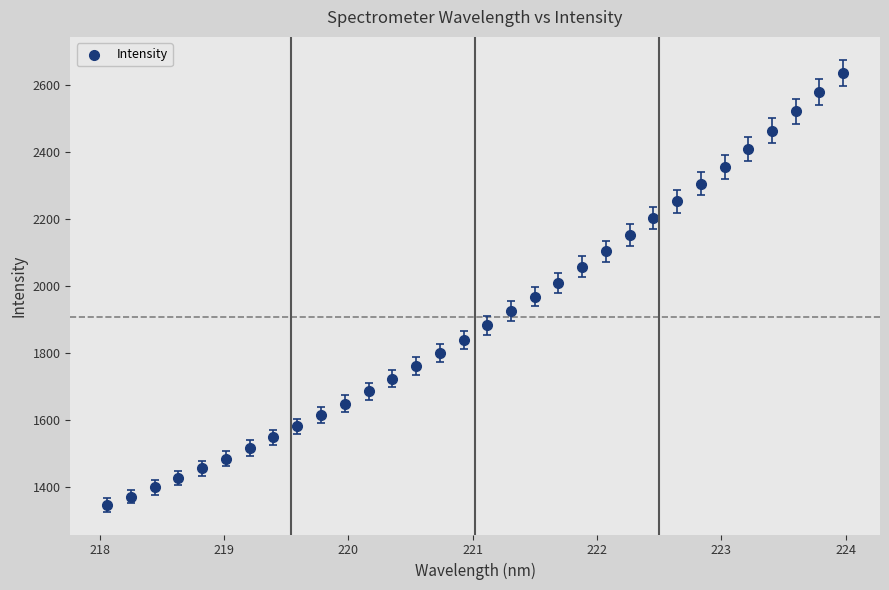

What is the range of X values (max minus min)?

5.9